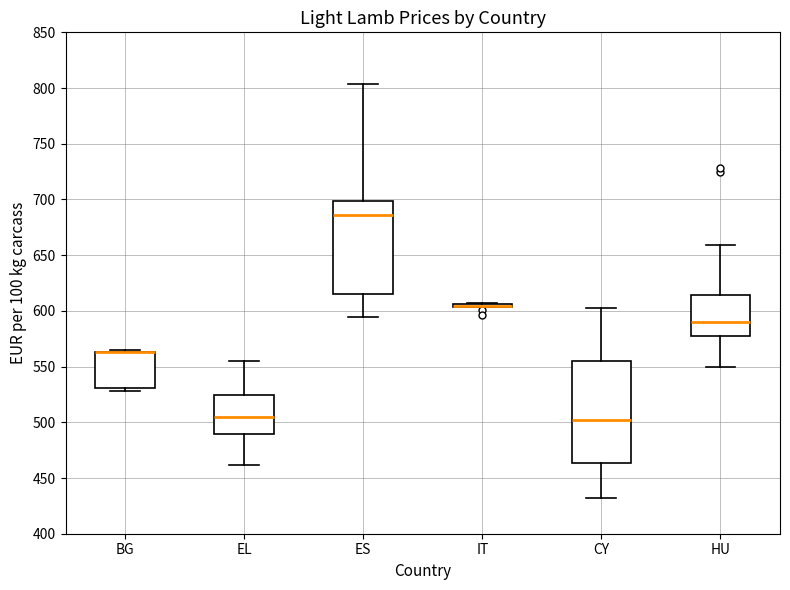

Reading left to right, read every box against the y-axis: the position of its median line, the range the box covers, and the ends of its whiskers. The values are not printed on the chart, so give them approximately, as read against the axis.

BG: median 565 (drawn on the box's upper edge), box 530 to 565, whiskers 530 (just below the box's lower edge) to 565 (just above the box's upper edge)
EL: median 505, box 490 to 525, whiskers 460 to 555
ES: median 685, box 615 to 700, whiskers 595 to 805
IT: box collapsed to a line at 605, whiskers 605 to 605
CY: median 500, box 465 to 555, whiskers 430 to 605
HU: median 590, box 575 to 615, whiskers 550 to 660